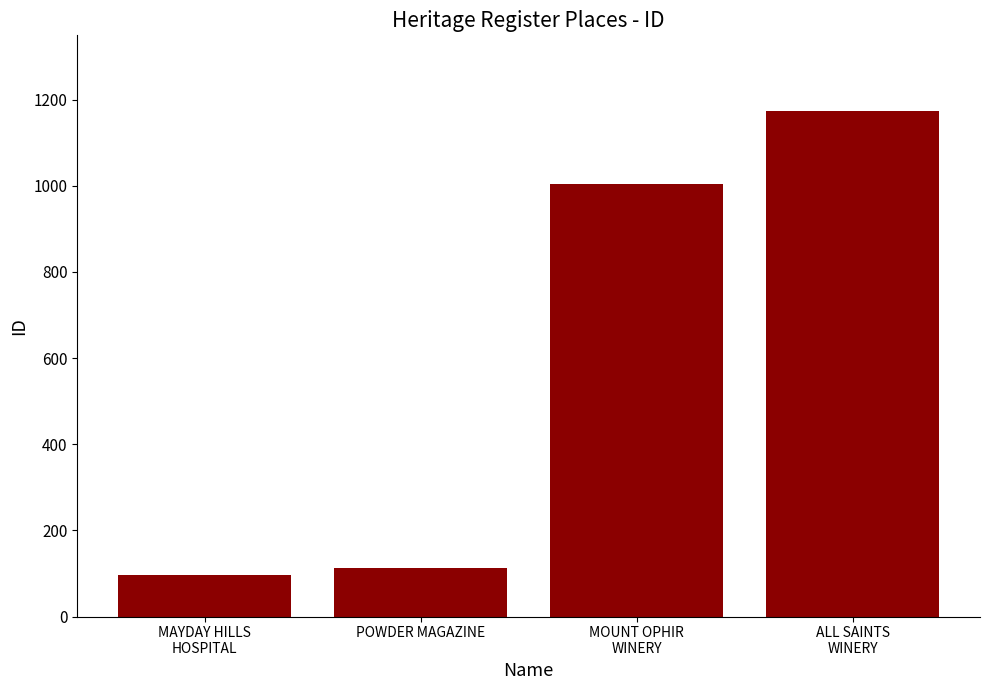

Where is the data nearest to the value 634?

MOUNT OPHIR
WINERY